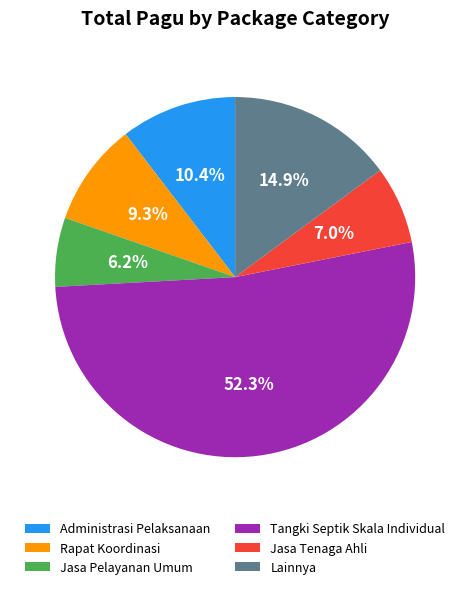

Which slice is the smallest?

Jasa Pelayanan Umum